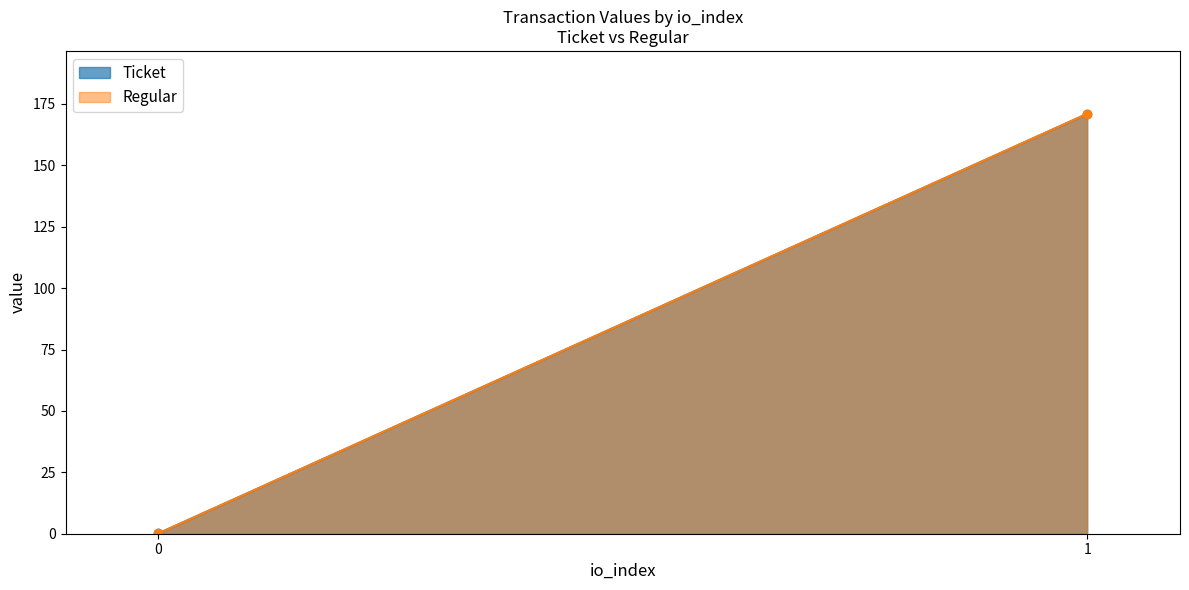

What is the total value across all series at 0?

0.2